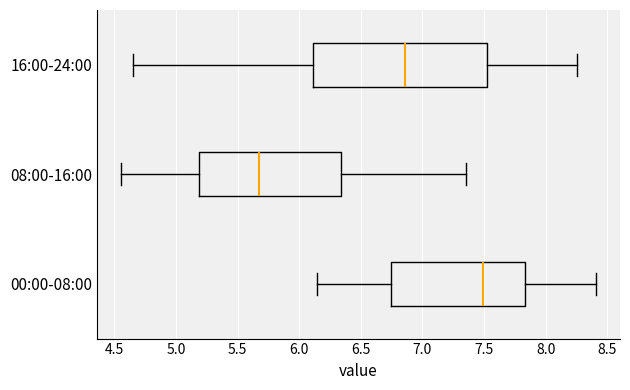

Which box's median line is the furthest to the left?

08:00-16:00